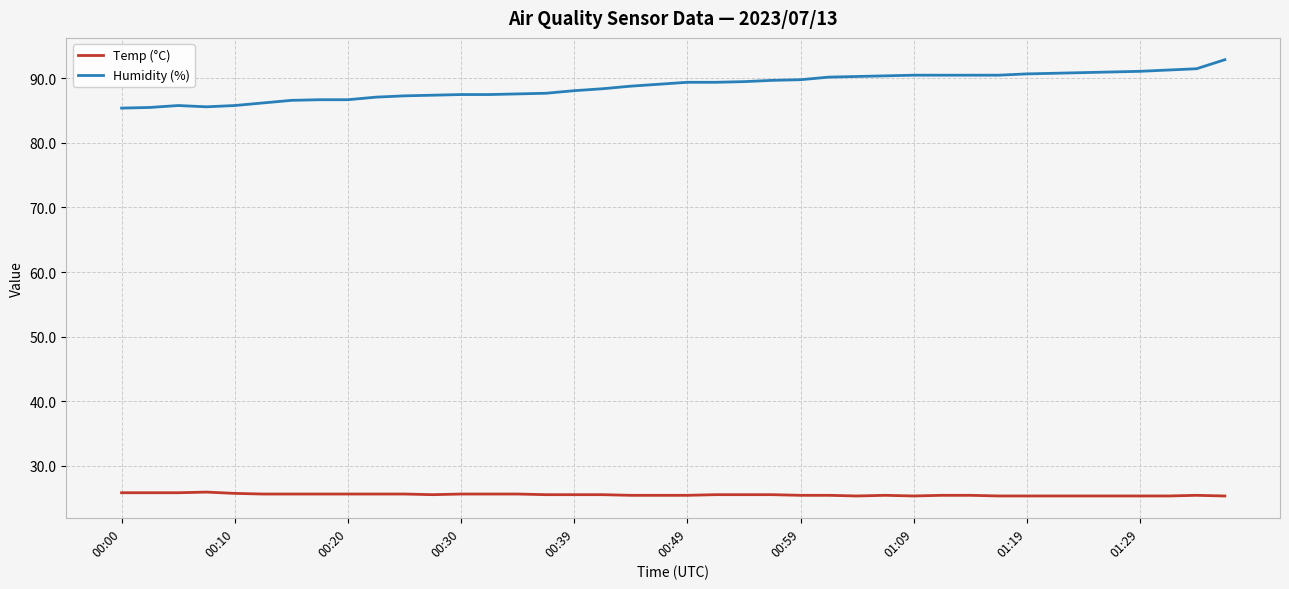

What is the greatest value displayed?

92.9